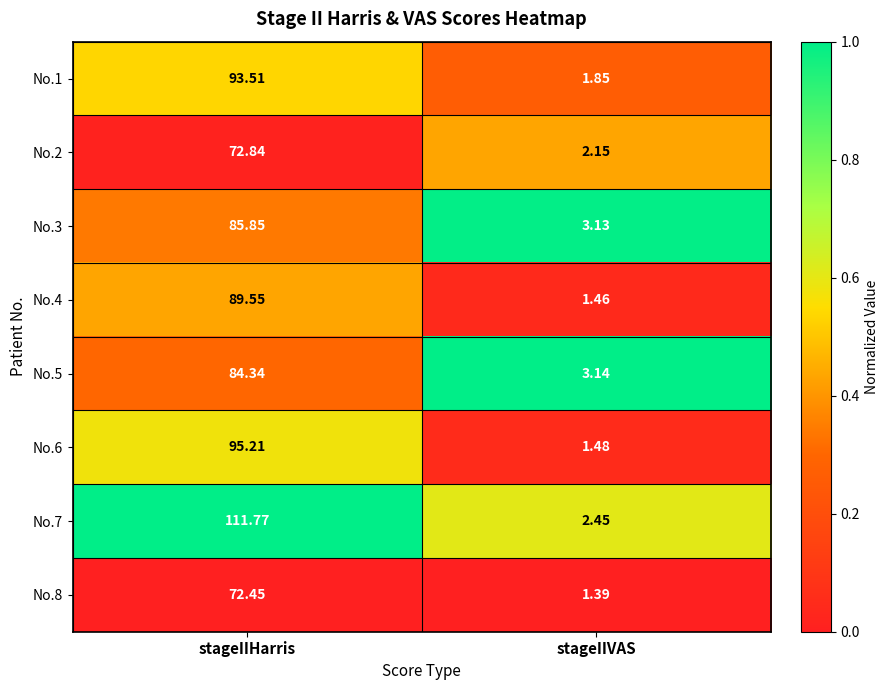

Which series has the largest total across all categories?

No.7